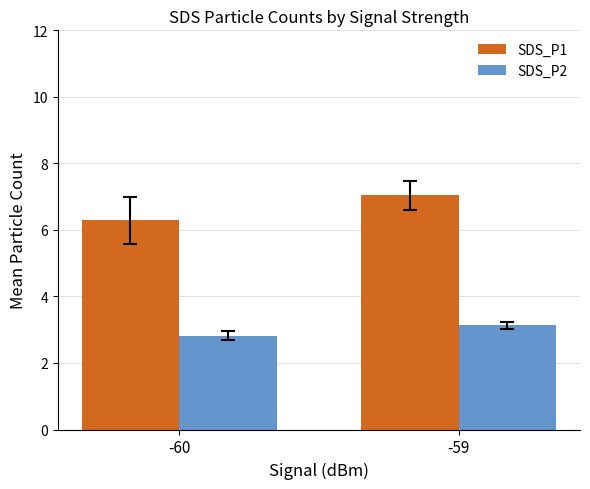

What are all the series names shown in the legend?

SDS_P1, SDS_P2